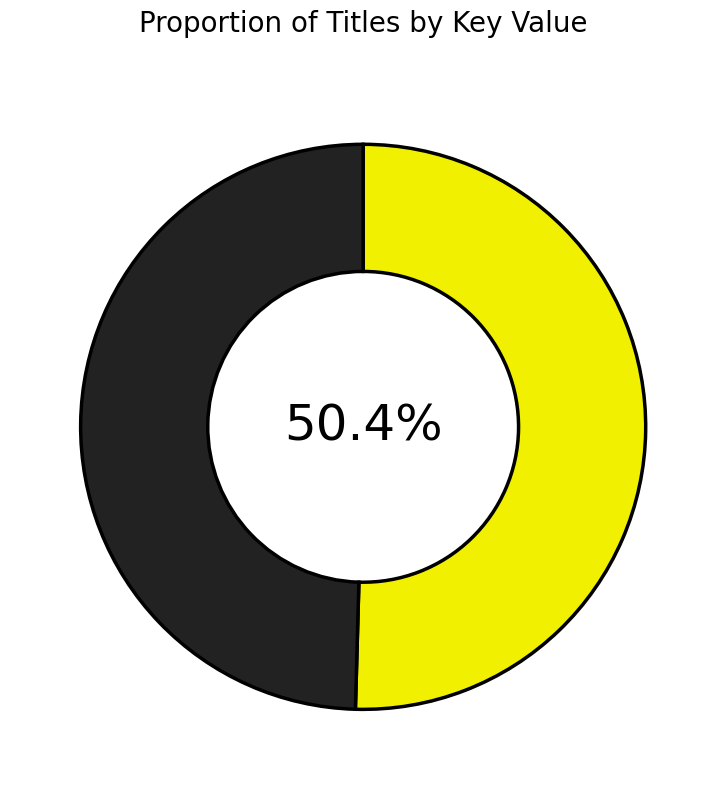

Is there a majority slice in this chart?

Yes